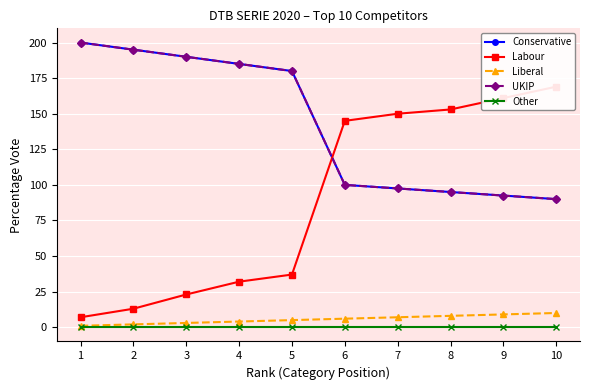

What value does the Liberal series have at 5?

5.0